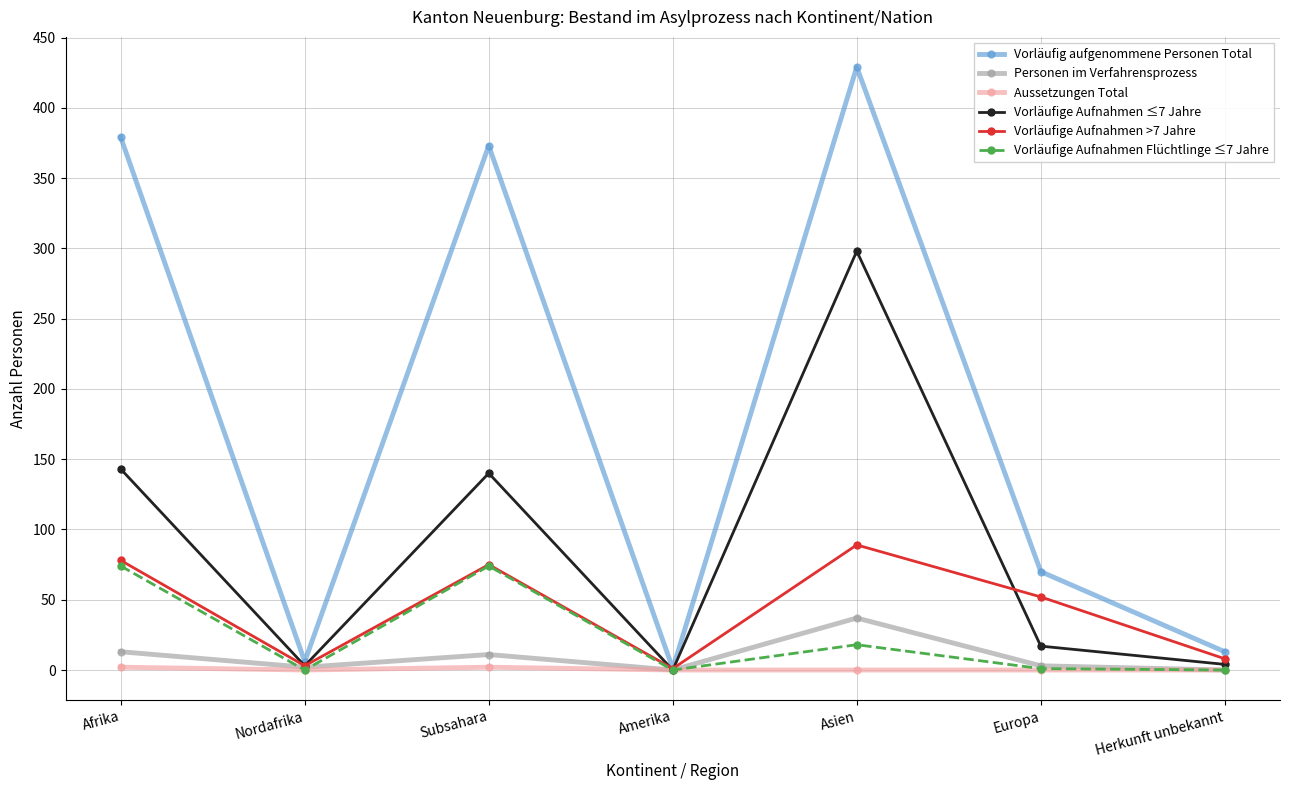

What is the label of the 3rd point from the left?

Subsahara